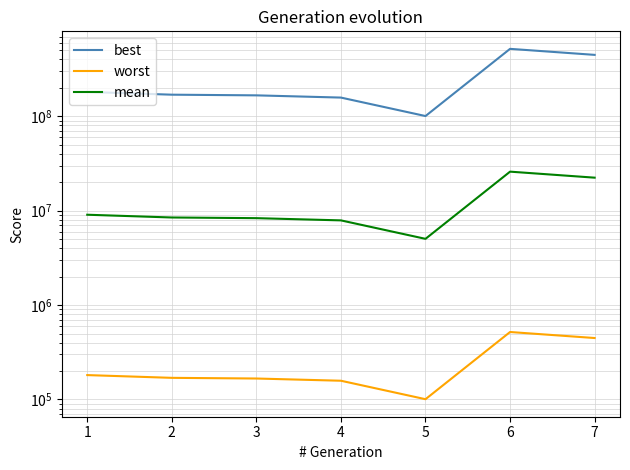

What is the greatest value displayed?

518607583.0